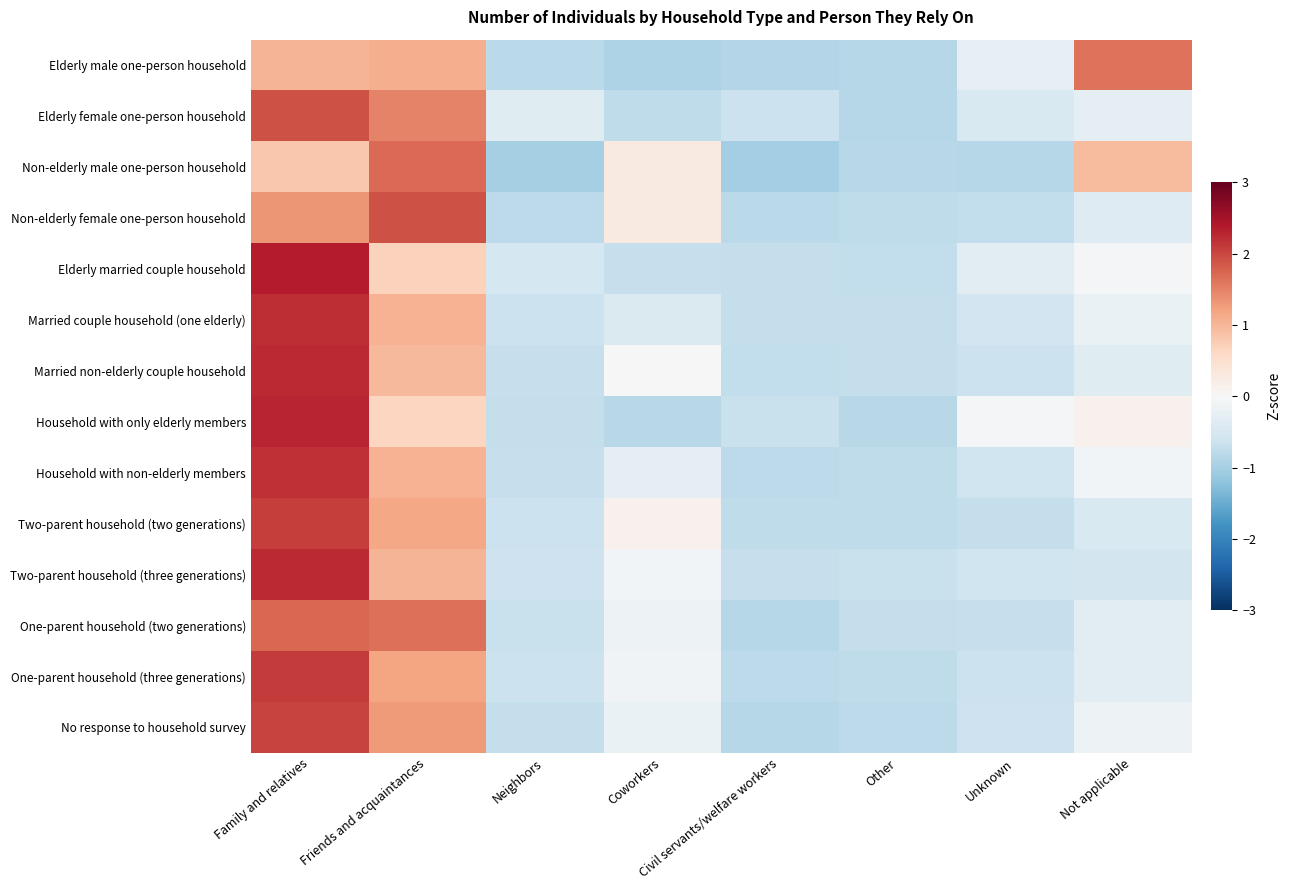

List the series in order of their peak value, lowest first.

Elderly male one-person household, Non-elderly male one-person household, One-parent household (two generations), Elderly female one-person household, Non-elderly female one-person household, No response to household survey, Two-parent household (two generations), One-parent household (three generations), Household with non-elderly members, Married couple household (one elderly), Married non-elderly couple household, Two-parent household (three generations), Household with only elderly members, Elderly married couple household